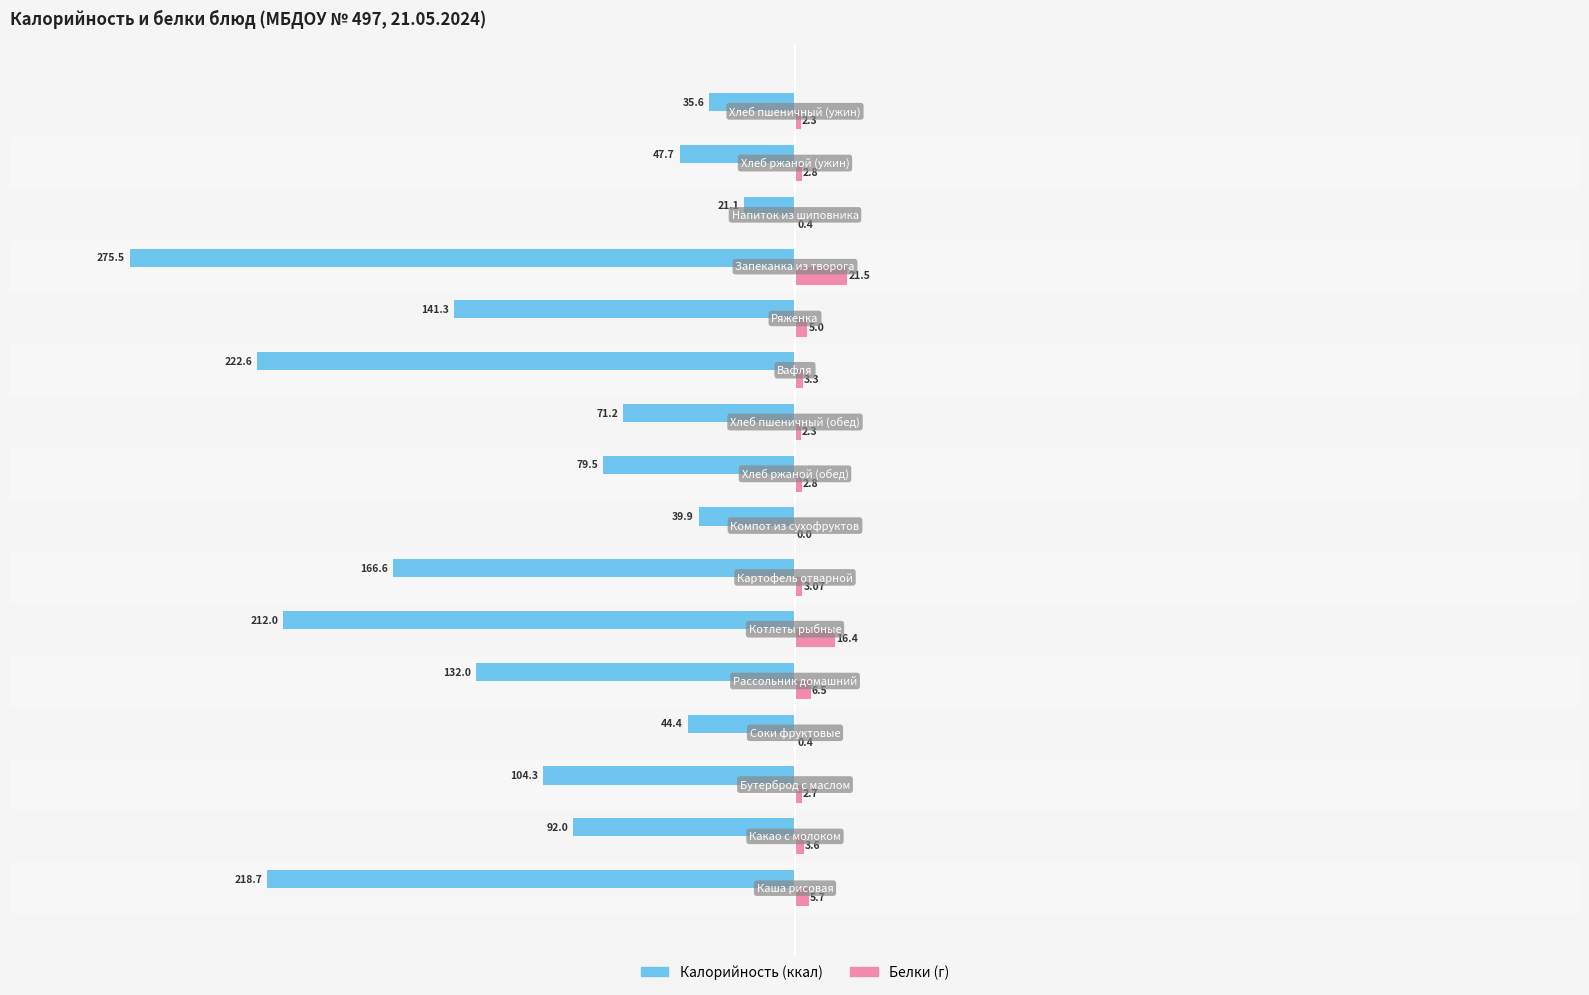

What is the maximum value shown in the chart?

21.5